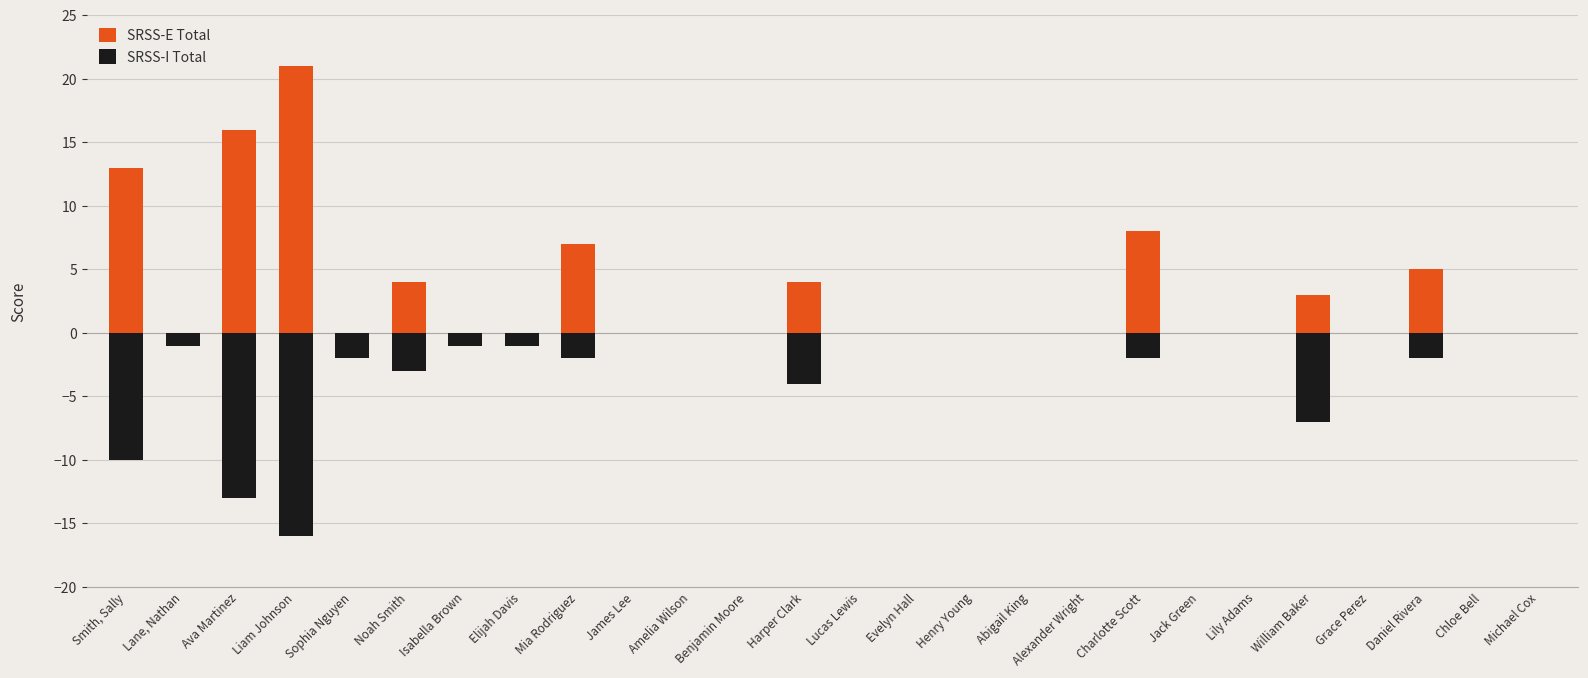

Is it true that SRSS-E Total equals 0 at Lane, Nathan?

True